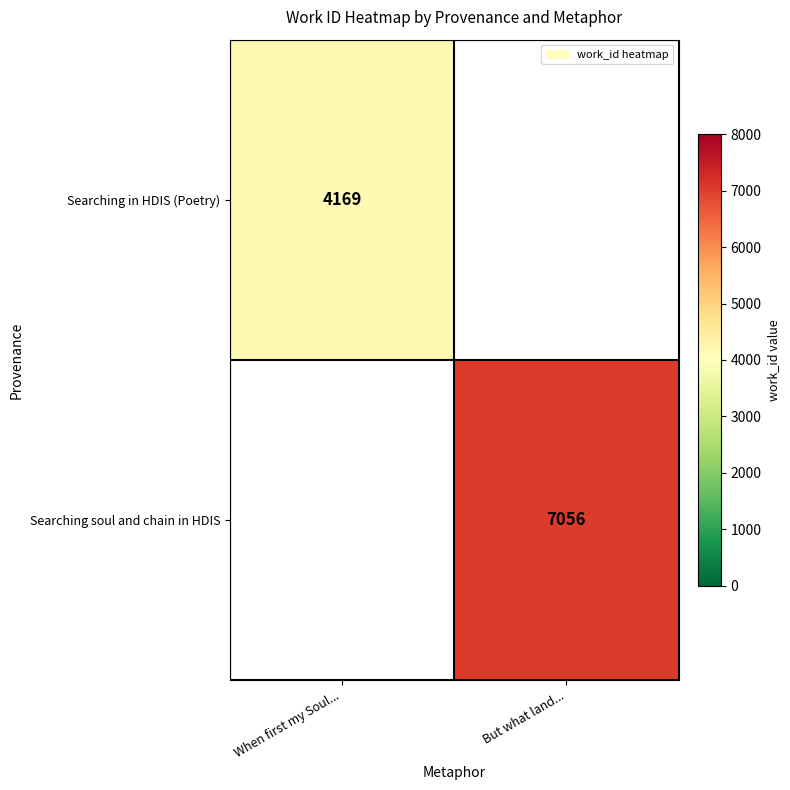

Is it true that Searching soul and chain in HDIS equals 4795 at But what land...?

False